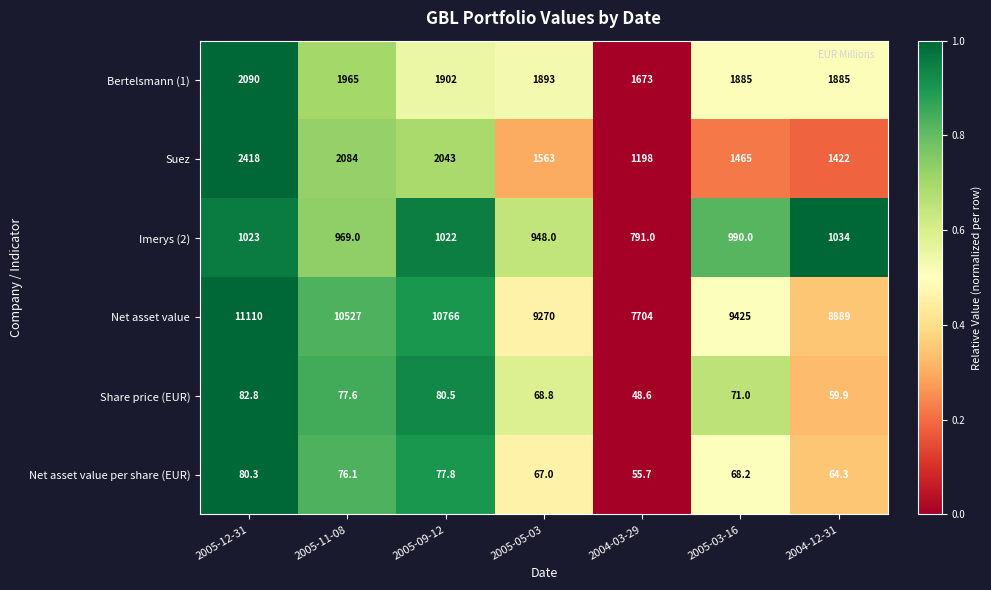

Rank the series at 2005-11-08 from lowest to highest value.

Net asset value per share (EUR), Share price (EUR), Imerys (2), Bertelsmann (1), Suez, Net asset value